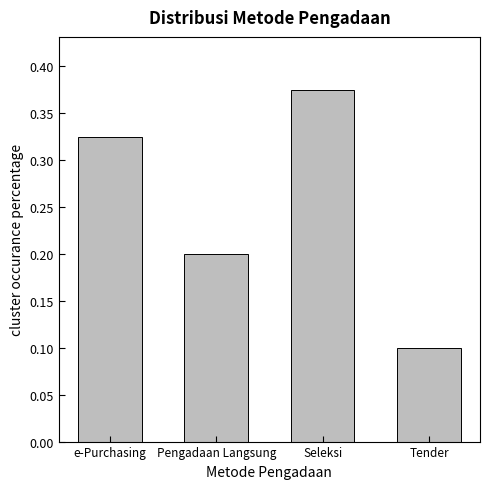

Does the chart contain stacked bars?

No